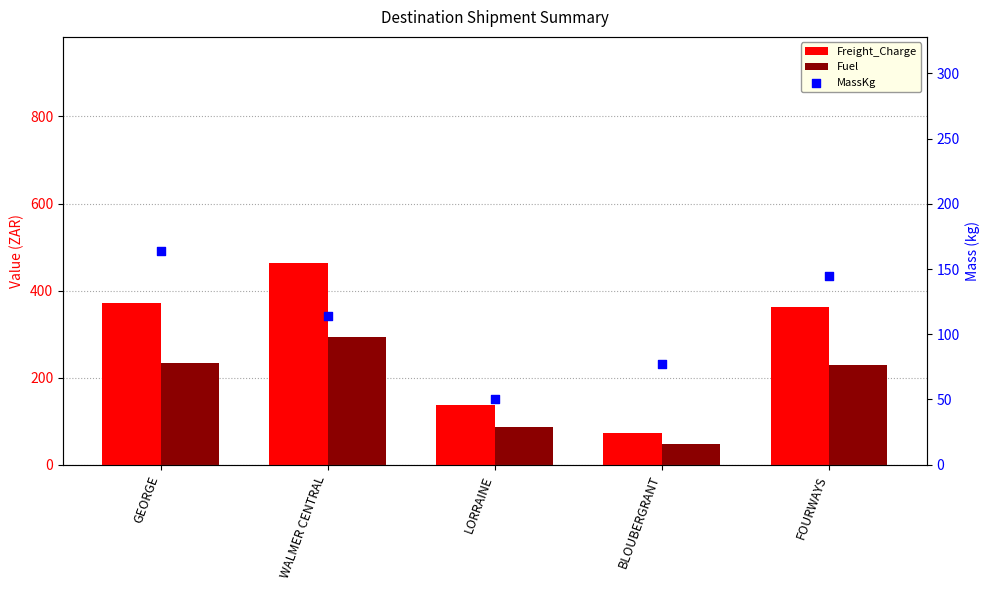

Which series has the largest total across all categories?

Freight_Charge